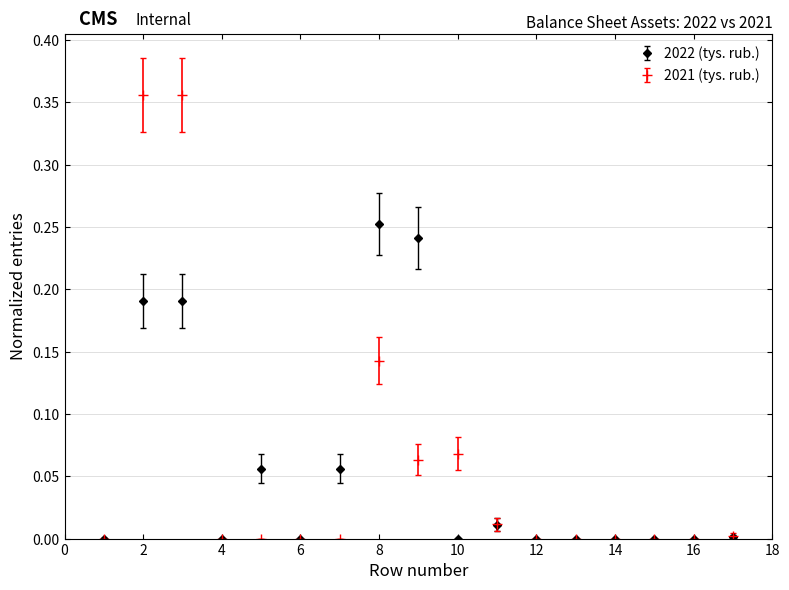

Which series has the widest spread of values?

2021 (tys. rub.)